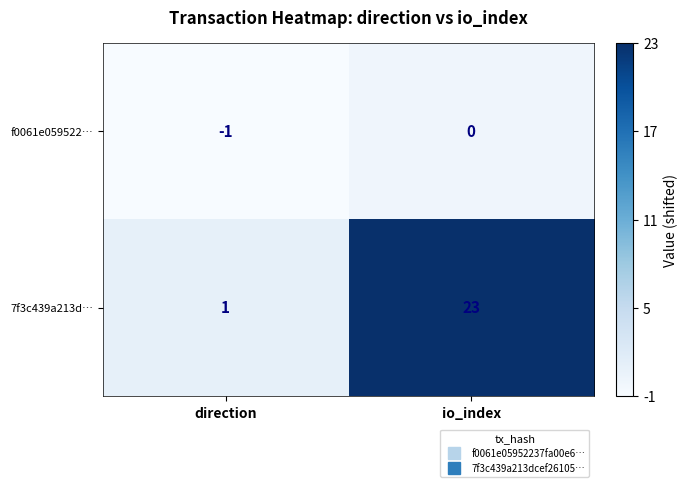

The value of 7f3c439a213d… at direction is 1. True or false?

True